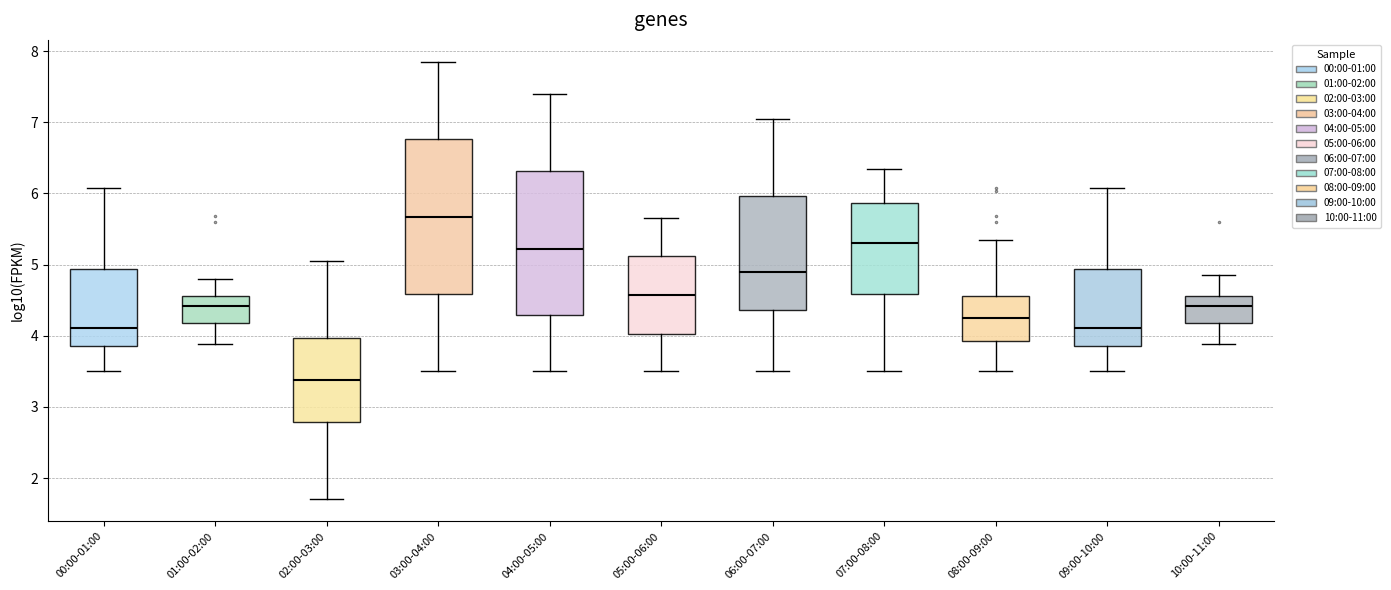

Reading left to right, transcribe this box plot: for each box, give where its median line is, the range the box spans, and where its two whiskers end, as read against the y-axis. The values are not printed on the chart, so give them approximately, as read against the axis.

00:00-01:00: median 4.1, box 3.9 to 4.9, whiskers 3.5 to 6.1
01:00-02:00: median 4.4, box 4.2 to 4.6, whiskers 3.9 to 4.8
02:00-03:00: median 3.4, box 2.8 to 4.0, whiskers 1.7 to 5.1
03:00-04:00: median 5.7, box 4.6 to 6.8, whiskers 3.5 to 7.9
04:00-05:00: median 5.2, box 4.3 to 6.3, whiskers 3.5 to 7.4
05:00-06:00: median 4.6, box 4.0 to 5.1, whiskers 3.5 to 5.7
06:00-07:00: median 4.9, box 4.4 to 6.0, whiskers 3.5 to 7.1
07:00-08:00: median 5.3, box 4.6 to 5.9, whiskers 3.5 to 6.4
08:00-09:00: median 4.3, box 3.9 to 4.6, whiskers 3.5 to 5.4
09:00-10:00: median 4.1, box 3.9 to 4.9, whiskers 3.5 to 6.1
10:00-11:00: median 4.4, box 4.2 to 4.6, whiskers 3.9 to 4.9